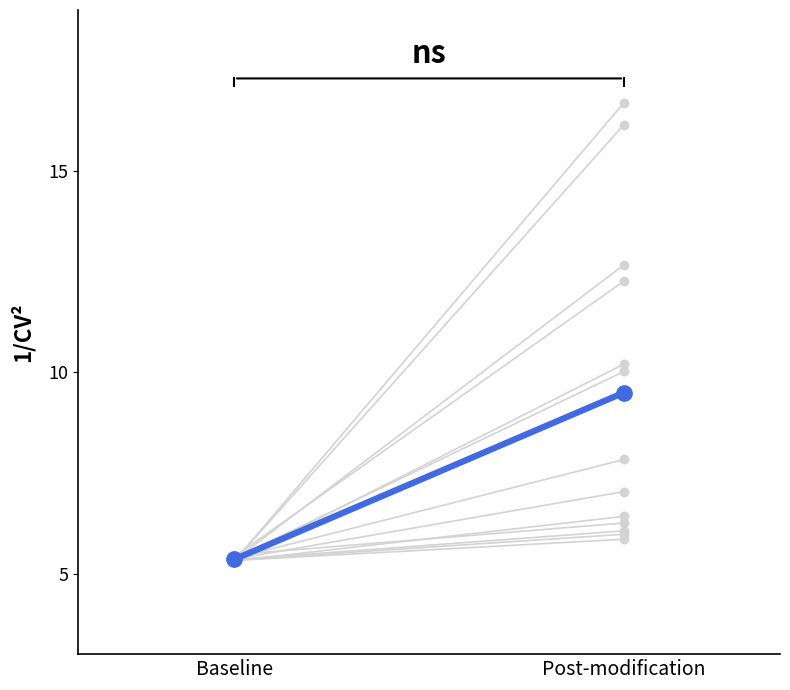

The value at Post-modification is 9.5. True or false?

True